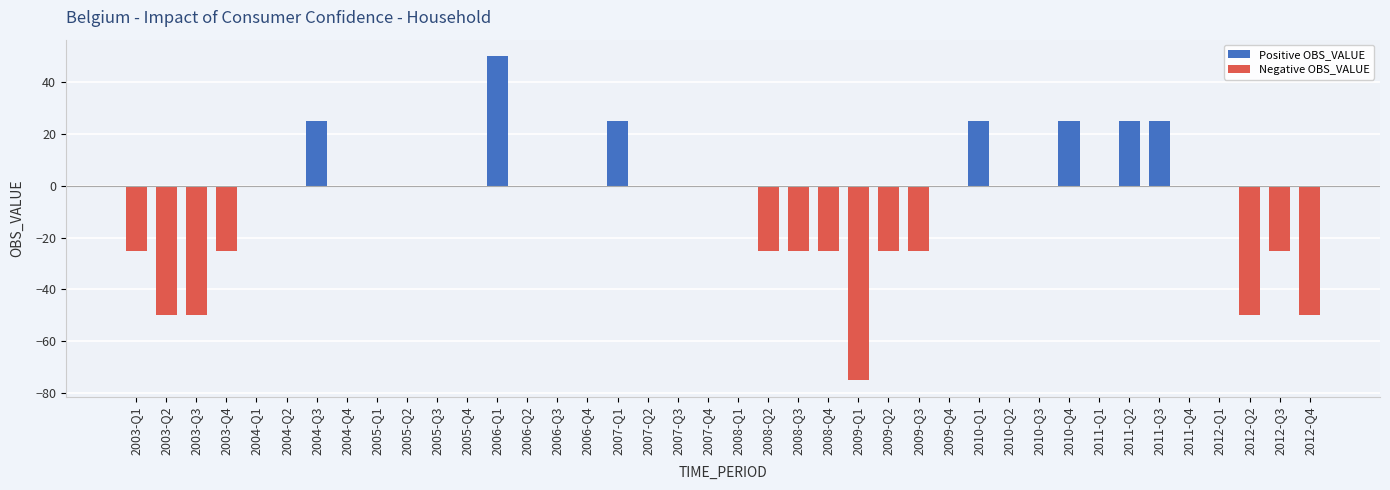

Which has a higher value, 2012-Q3 or 2009-Q1?

2012-Q3